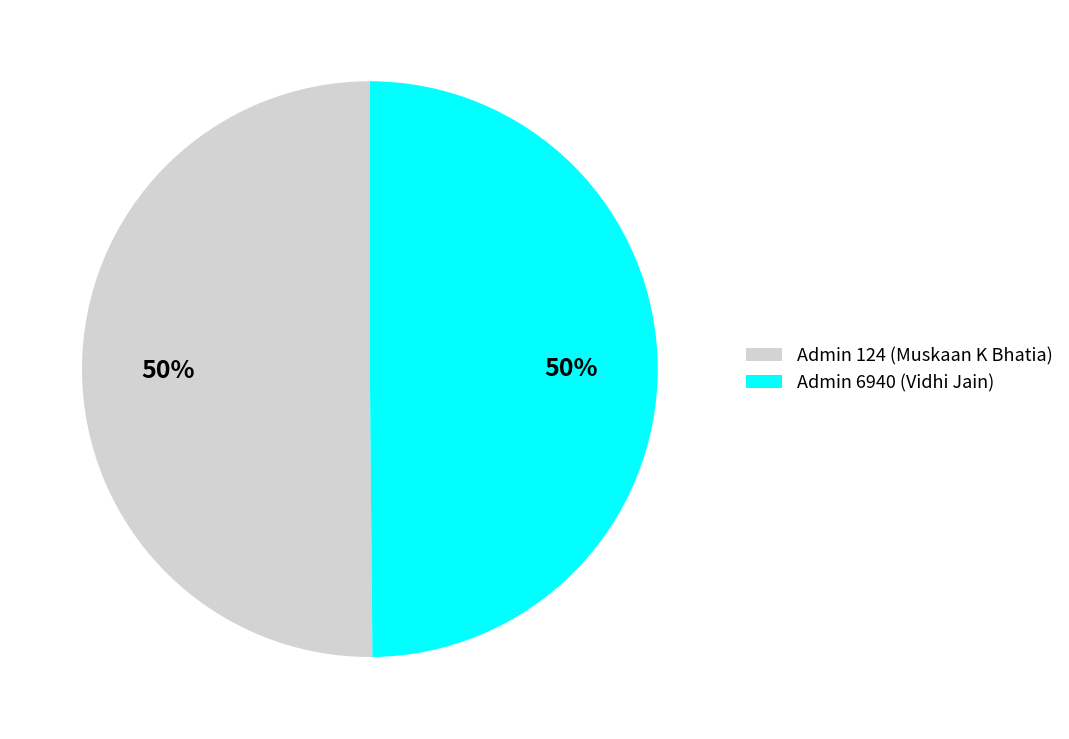

To the nearest percent, what is the average slice percentage?

50%